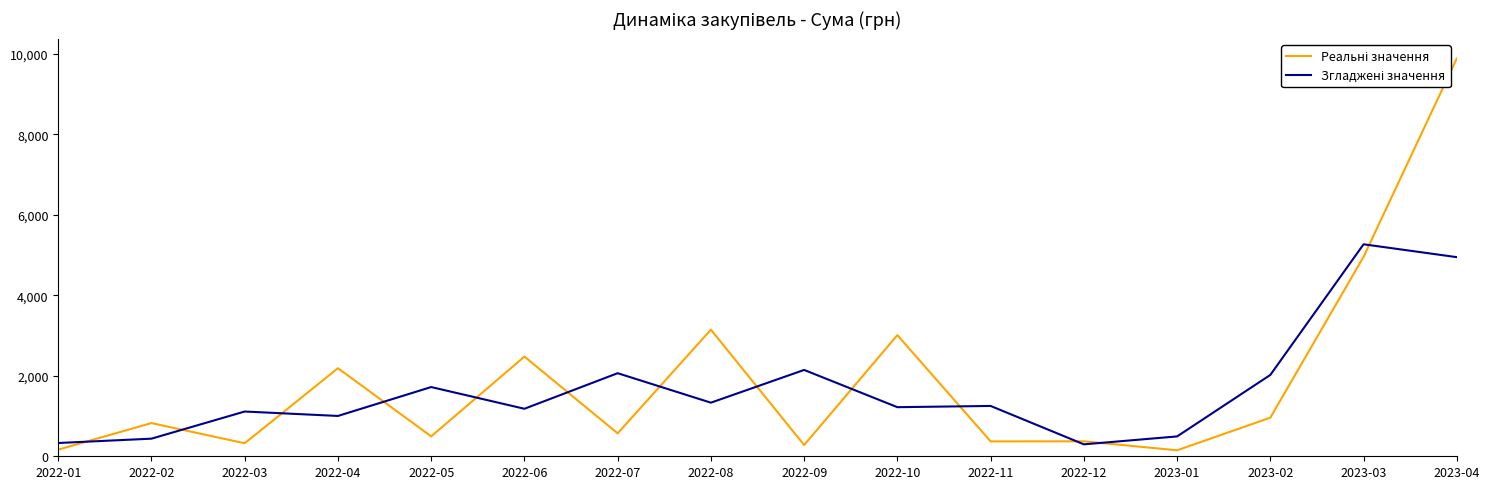

How many lines are shown in the chart?

2